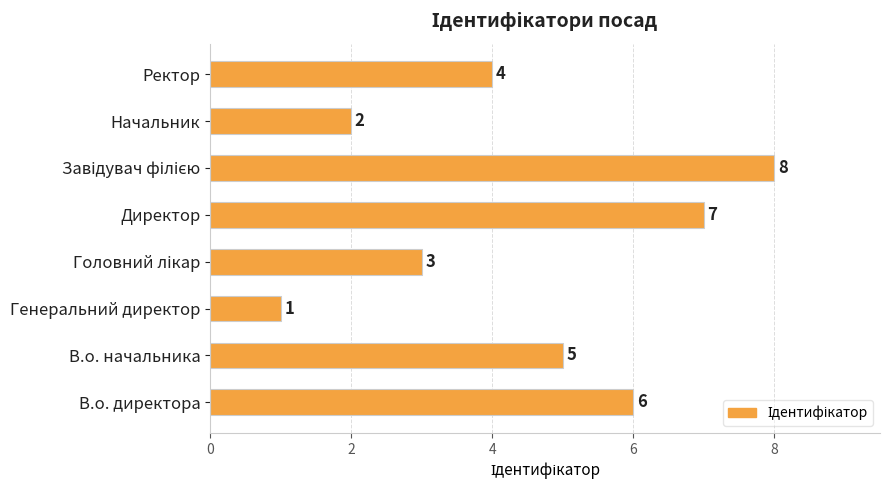

What is the difference between the maximum and minimum values?

7